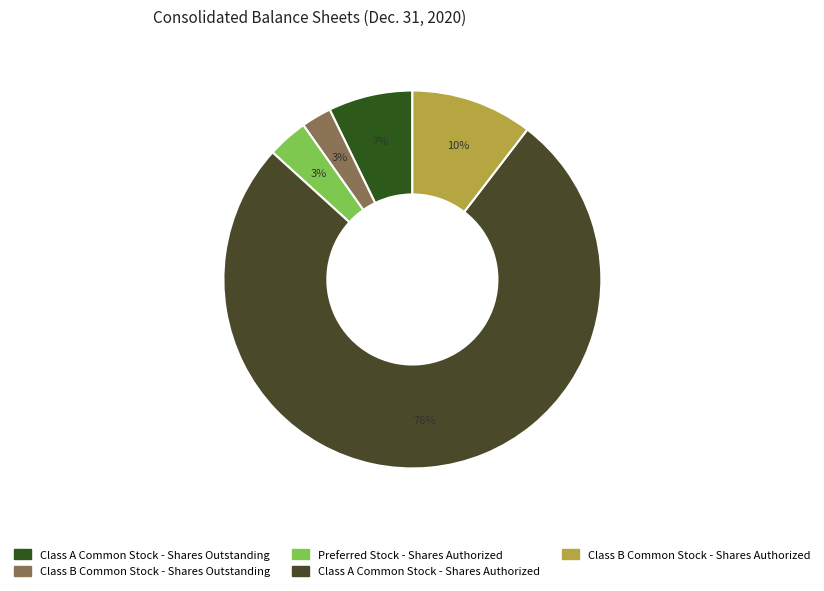

Count the number of slices in the pie.

5